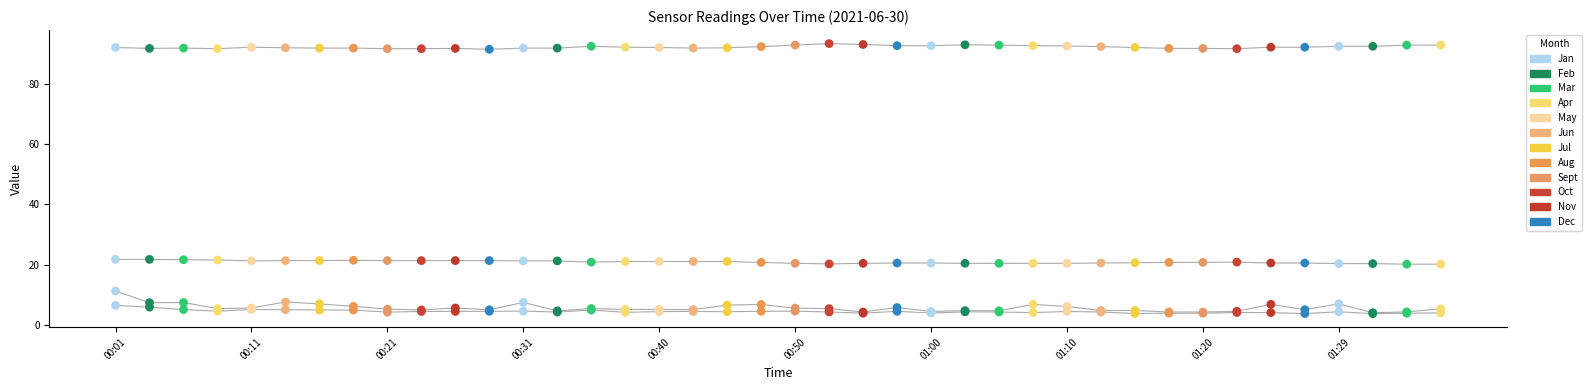

What is the total value across all series at 00:53?

123.2